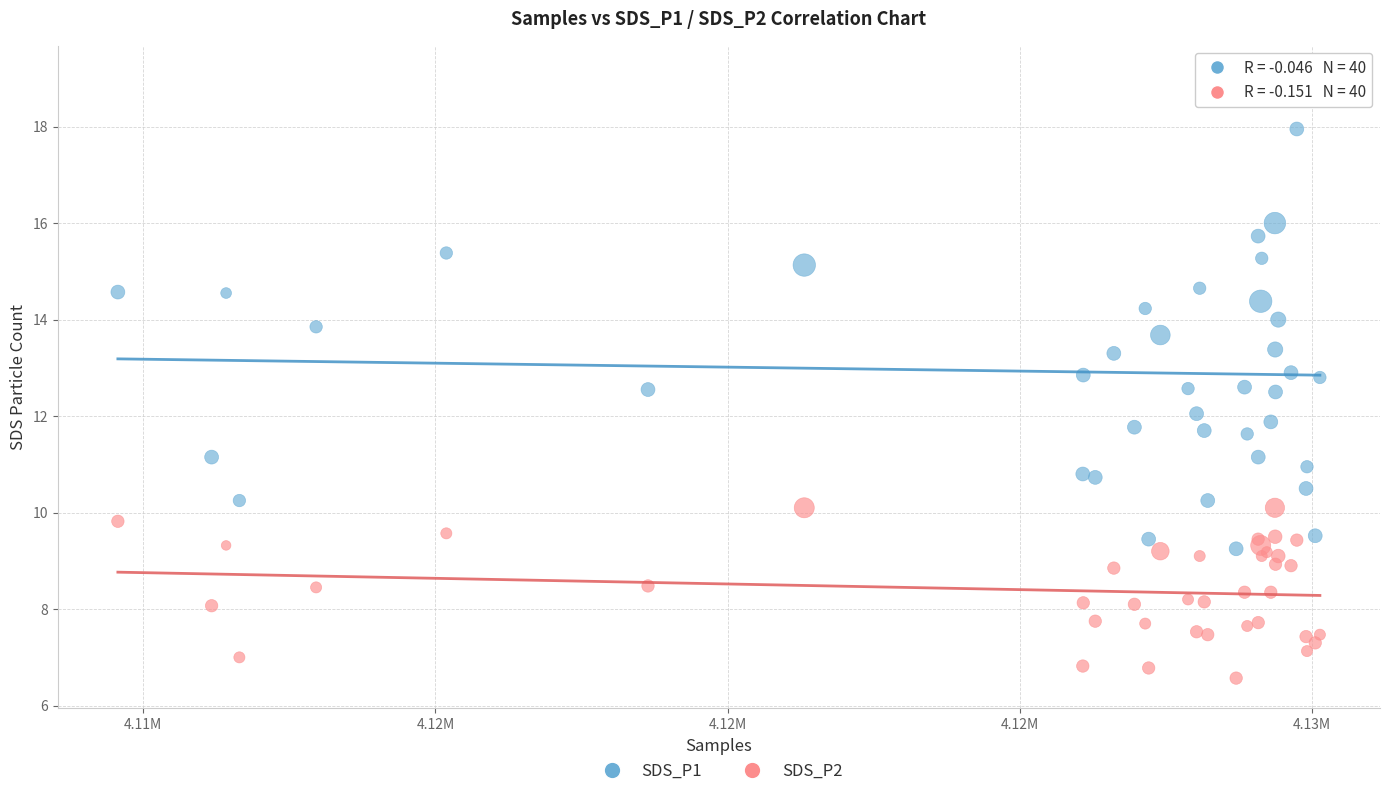

What are all the series names shown in the legend?

SDS_P1, SDS_P2